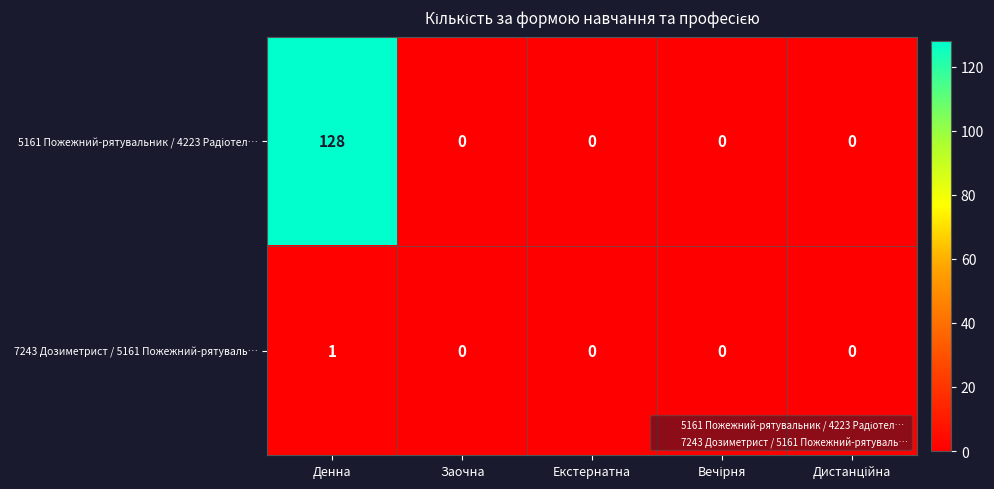

Count the 7243 Дозиметрист / 5161 Пожежний-рятуваль… values in the range 0 to 1.

5